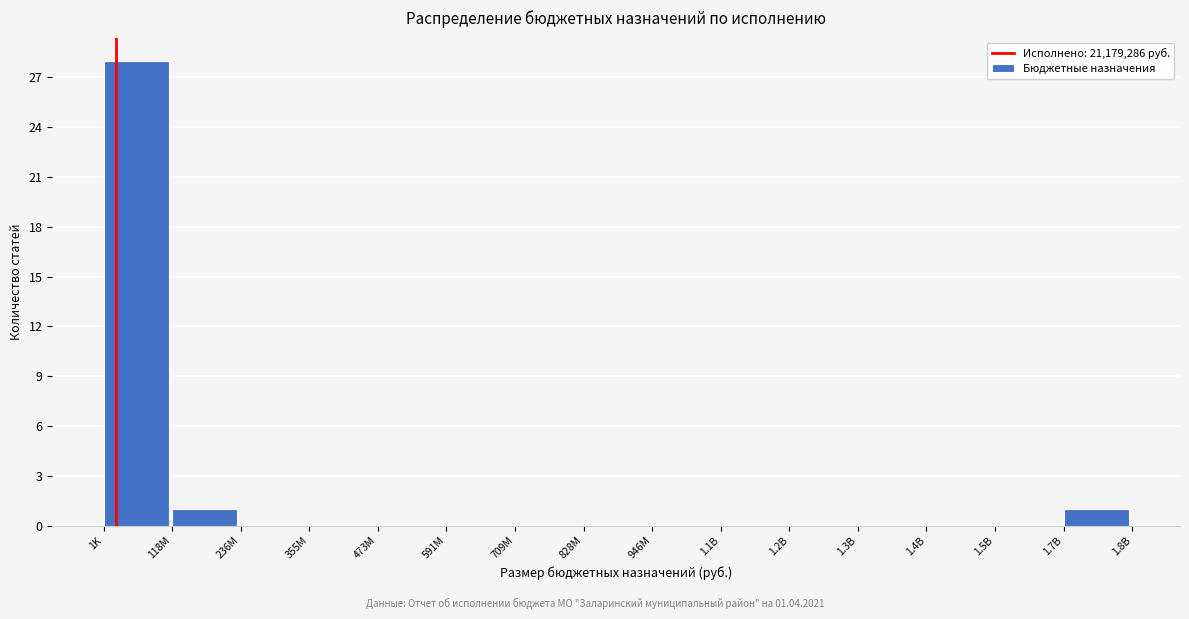

Reading left to right, what are all the values shown in this chart?

1K=28	118M=1	236M=0	355M=0	473M=0	591M=0	709M=0	828M=0	946M=0	1.1B=0	1.2B=0	1.3B=0	1.4B=0	1.5B=0	1.7B=1